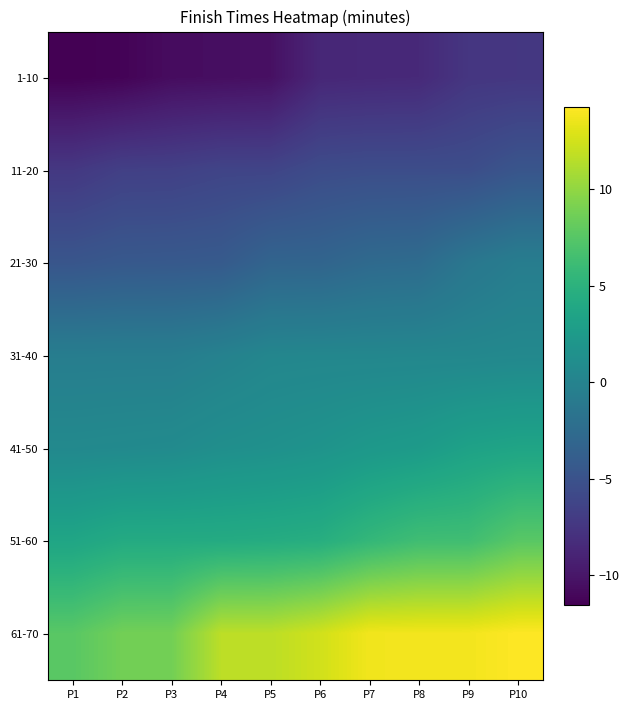

Reading left to right, list all the values displayed in this chart.

1-10: P1=-11.5	P2=-11.3	P3=-10.7	P4=-10.6	P5=-10.4	P6=-8.7	P7=-8.6	P8=-8.5	P9=-7.5	P10=-7.4
11-20: P1=-7.3	P2=-6.7	P3=-6.6	P4=-6.3	P5=-6.3	P6=-5.6	P7=-5.5	P8=-5.5	P9=-5.5	P10=-4.7
21-30: P1=-4.7	P2=-4.4	P3=-4.3	P4=-4.2	P5=-3.2	P6=-3.2	P7=-2.7	P8=-2.5	P9=-1.3	P10=-0.6
31-40: P1=-0.6	P2=-0.6	P3=-0.6	P4=-0.2	P5=0.3	P6=0.4	P7=0.4	P8=0.4	P9=0.4	P10=0.5
41-50: P1=0.6	P2=0.7	P3=0.8	P4=1.2	P5=1.4	P6=1.7	P7=2.2	P8=2.5	P9=3.2	P10=3.5
51-60: P1=3.7	P2=4.2	P3=4.3	P4=4.3	P5=4.4	P6=4.6	P7=5.6	P8=6.3	P9=6.3	P10=7.6
61-70: P1=7.6	P2=8.7	P3=8.8	P4=11.6	P5=11.6	P6=12.4	P7=13.7	P8=13.8	P9=13.8	P10=14.2